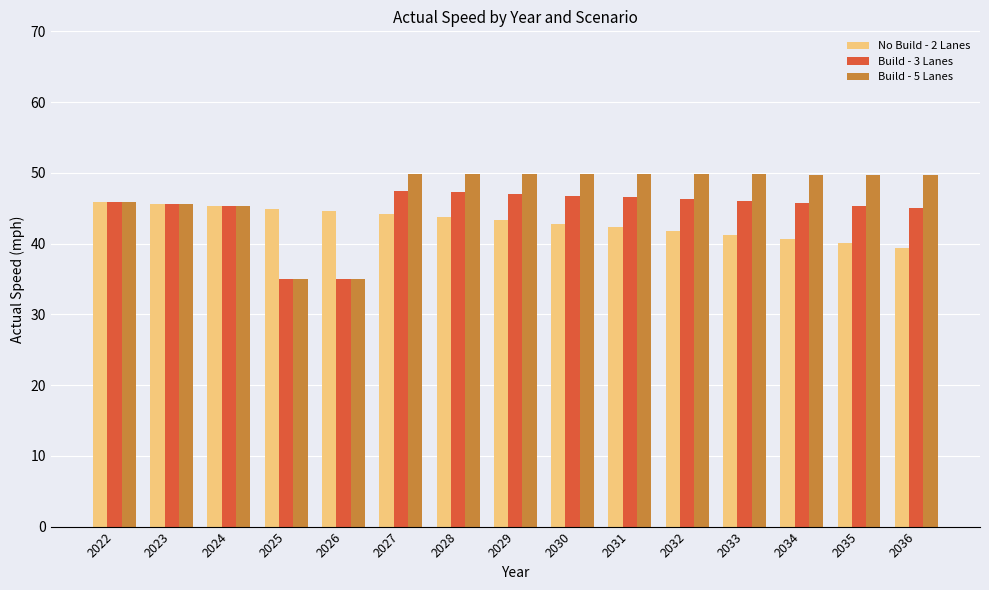

What is the value of the Build - 3 Lanes bar at the 9th from the left?

46.8